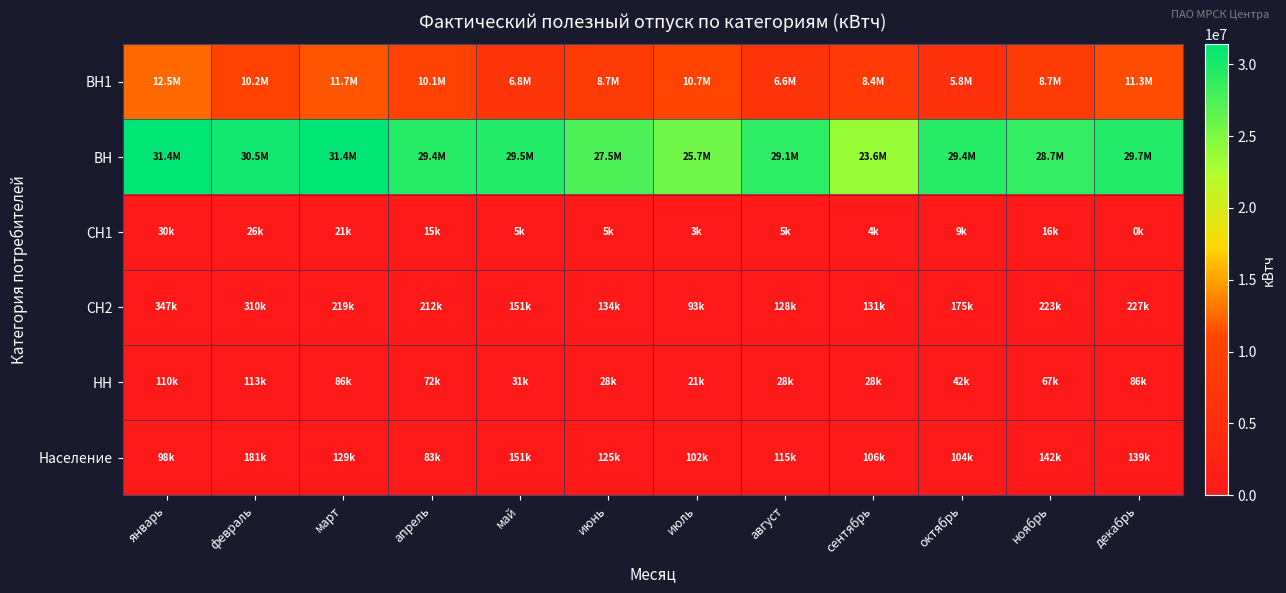

Reading left to right, what are all the values shown in this chart?

ВН1: январь=12542804	февраль=10212556	март=11660931	апрель=10109491	май=6832154	июнь=8663069	июль=10673773	август=6559443	сентябрь=8421700	октябрь=5781143	ноябрь=8701317	декабрь=11308885
ВН: январь=31369967	февраль=30504555	март=31390517	апрель=29366261	май=29532266	июнь=27540934	июль=25655428	август=29098072	сентябрь=23580792	октябрь=29363001	ноябрь=28738472	декабрь=29662680
СН1: январь=29753	февраль=26312	март=21173	апрель=15011	май=4569	июнь=4587	июль=3136	август=4632	сентябрь=3863	октябрь=8834	ноябрь=16029	декабрь=0
СН2: январь=346801	февраль=310470	март=219047	апрель=211897	май=151441	июнь=134055	июль=93444	август=128109	сентябрь=130572	октябрь=174671	ноябрь=222868	декабрь=227247
НН: январь=110055	февраль=113038	март=86055	апрель=72383	май=30829	июнь=27893	июль=20895	август=28335	сентябрь=27625	октябрь=41513	ноябрь=67038	декабрь=85686
Население: январь=98384	февраль=181205	март=128765	апрель=82947	май=151178	июнь=125187	июль=102069	август=115490	сентябрь=105632	октябрь=104487	ноябрь=141658	декабрь=138746